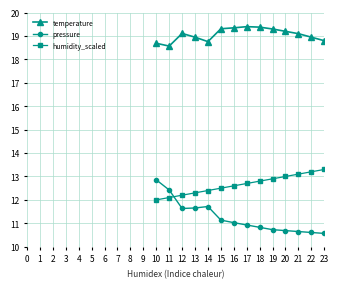

What is the sum of all humidity_scaled values?

259.0